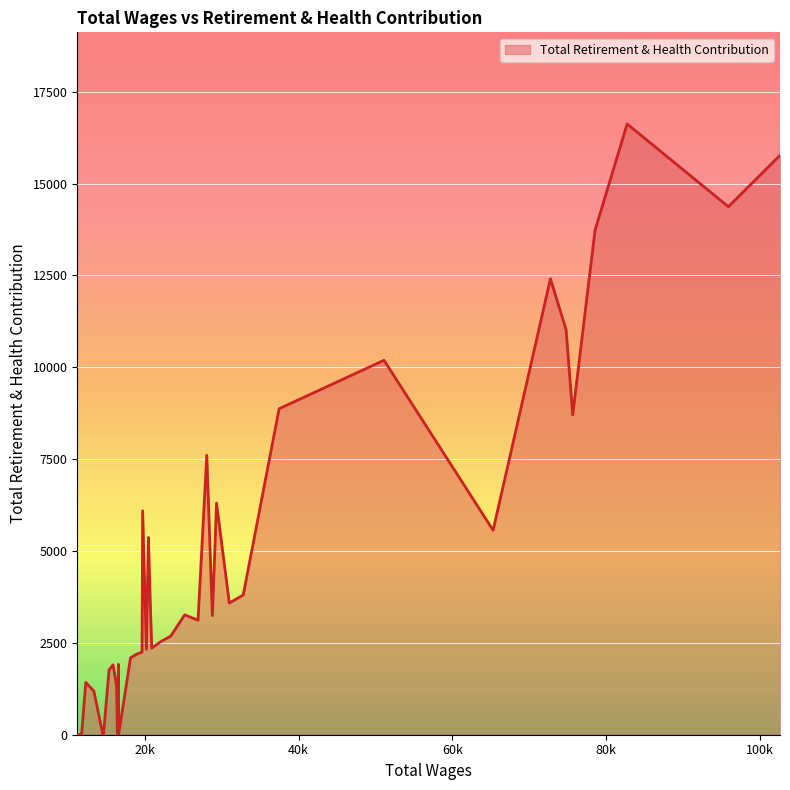

Does the chart have visible grid lines?

Yes